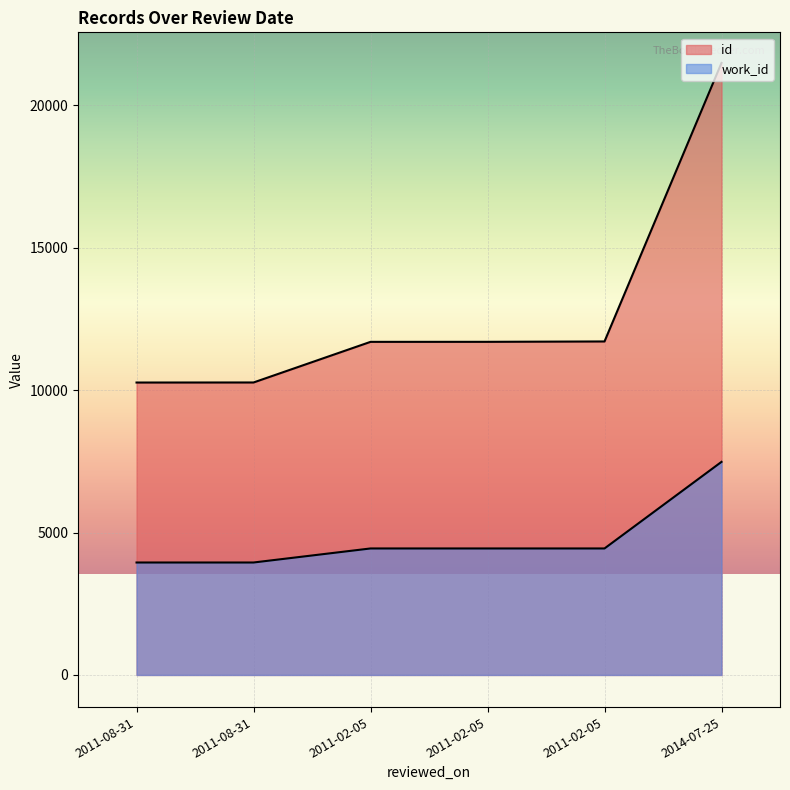

The id series shows 10268 at 2011-08-31. True or false?

True